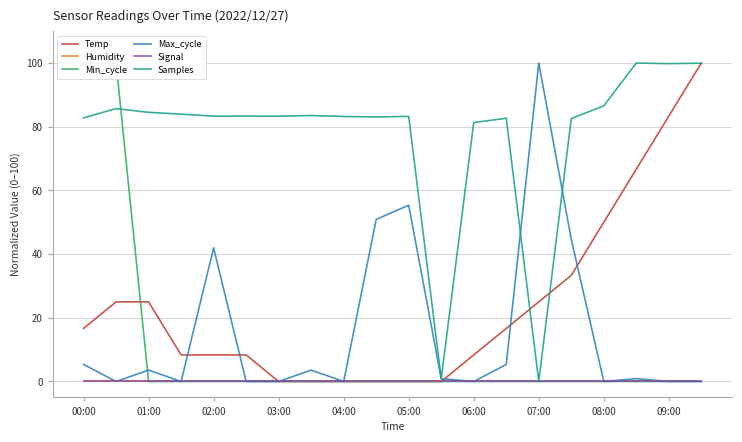

What is the spread (max minus min) of values at 17?

100.0